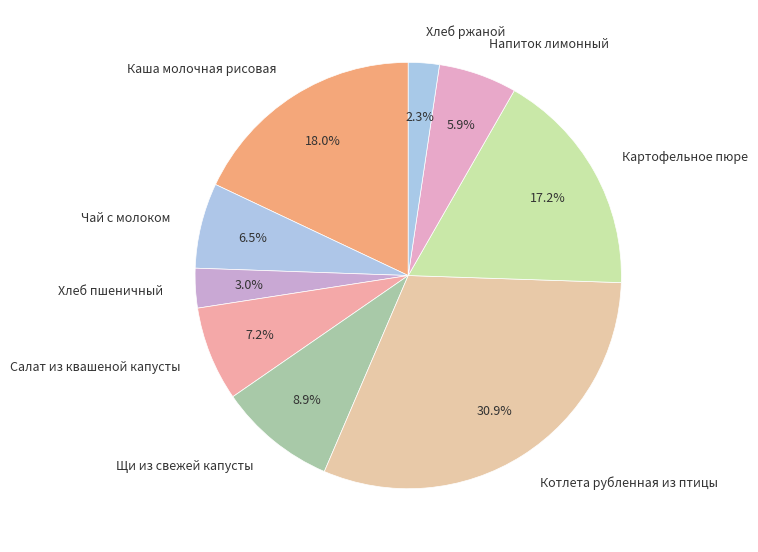

To the nearest percent, what is the difference between the Котлета рубленная из птицы and Напиток лимонный slice percentages?

25%